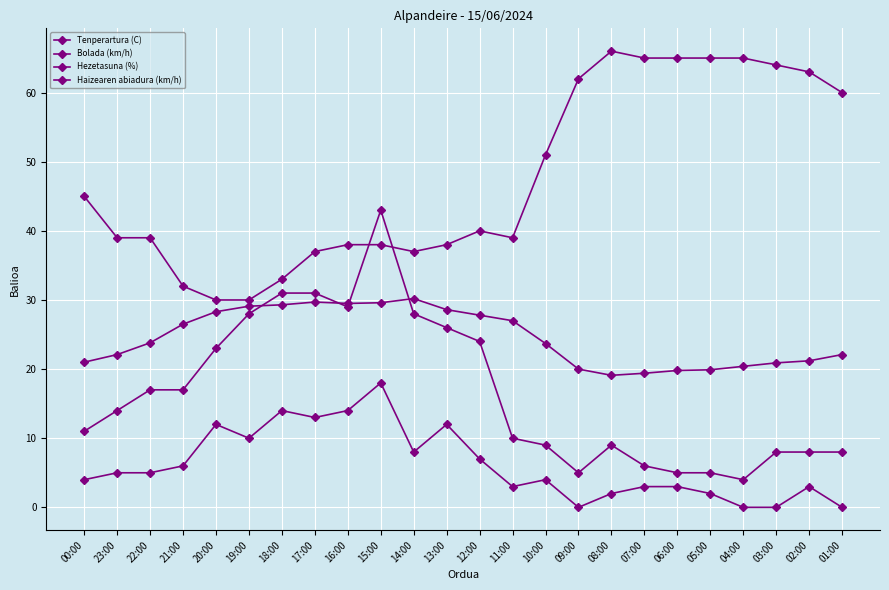

Which category has the lowest value across all series?

09:00